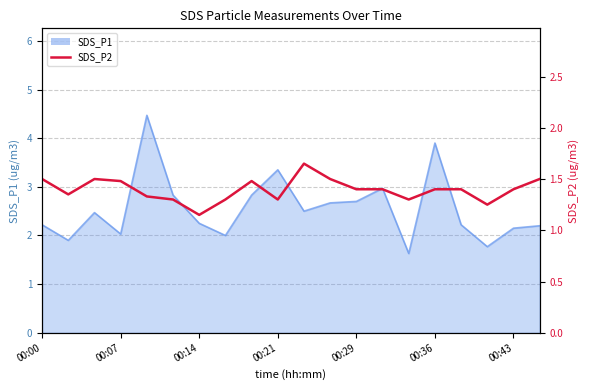

The value at 19 is 0.4. True or false?

False